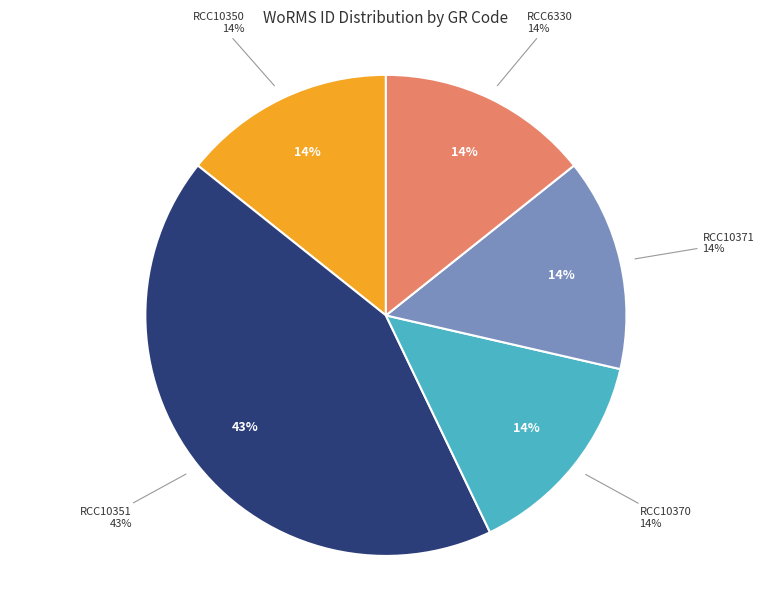

Count the number of slices in the pie.

5